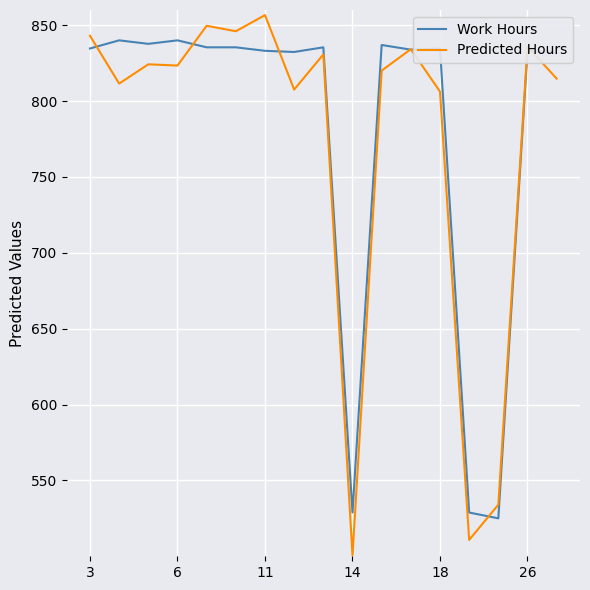

What is the greatest value displayed?

856.6